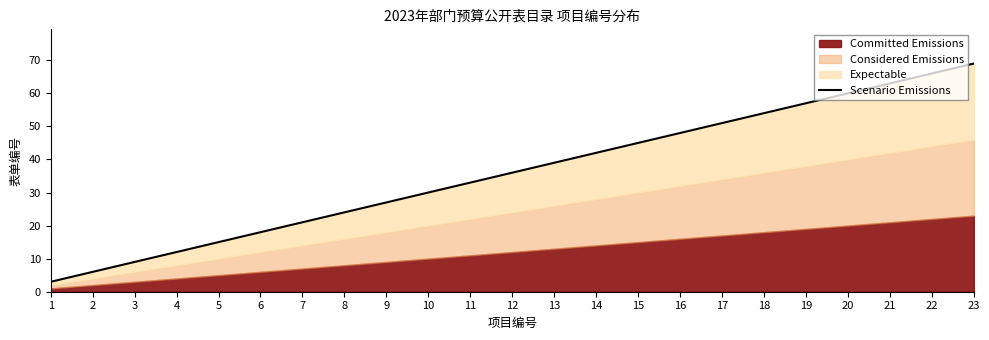

Reading right to left, list all the values displayed in this chart.

23=69	22=66	21=63	20=60	19=57	18=54	17=51	16=48	15=45	14=42	13=39	12=36	11=33	10=30	9=27	8=24	7=21	6=18	5=15	4=12	3=9	2=6	1=3